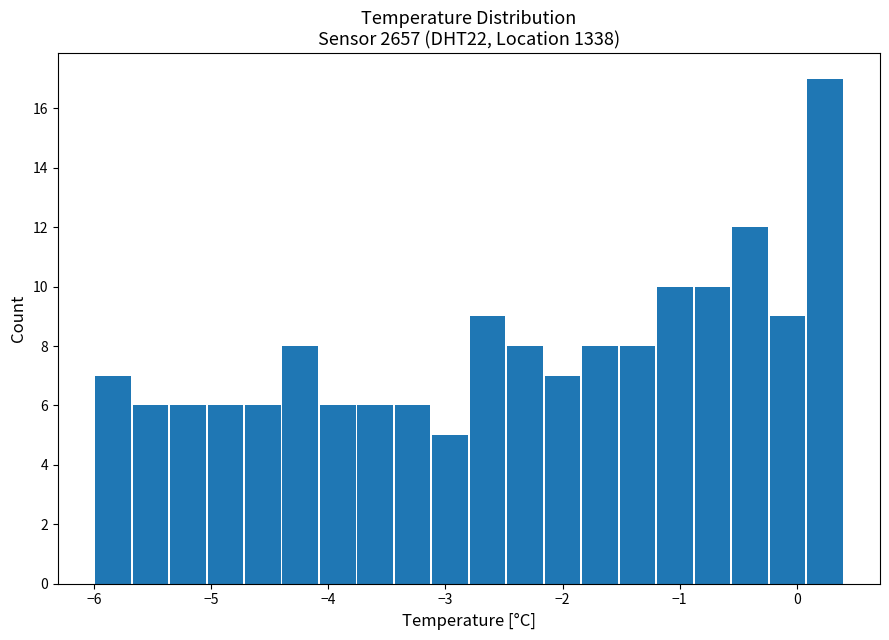

Around what value on the x-axis is the tallest bar? Give the approximate position of its centre, as read against the axis.

0.2